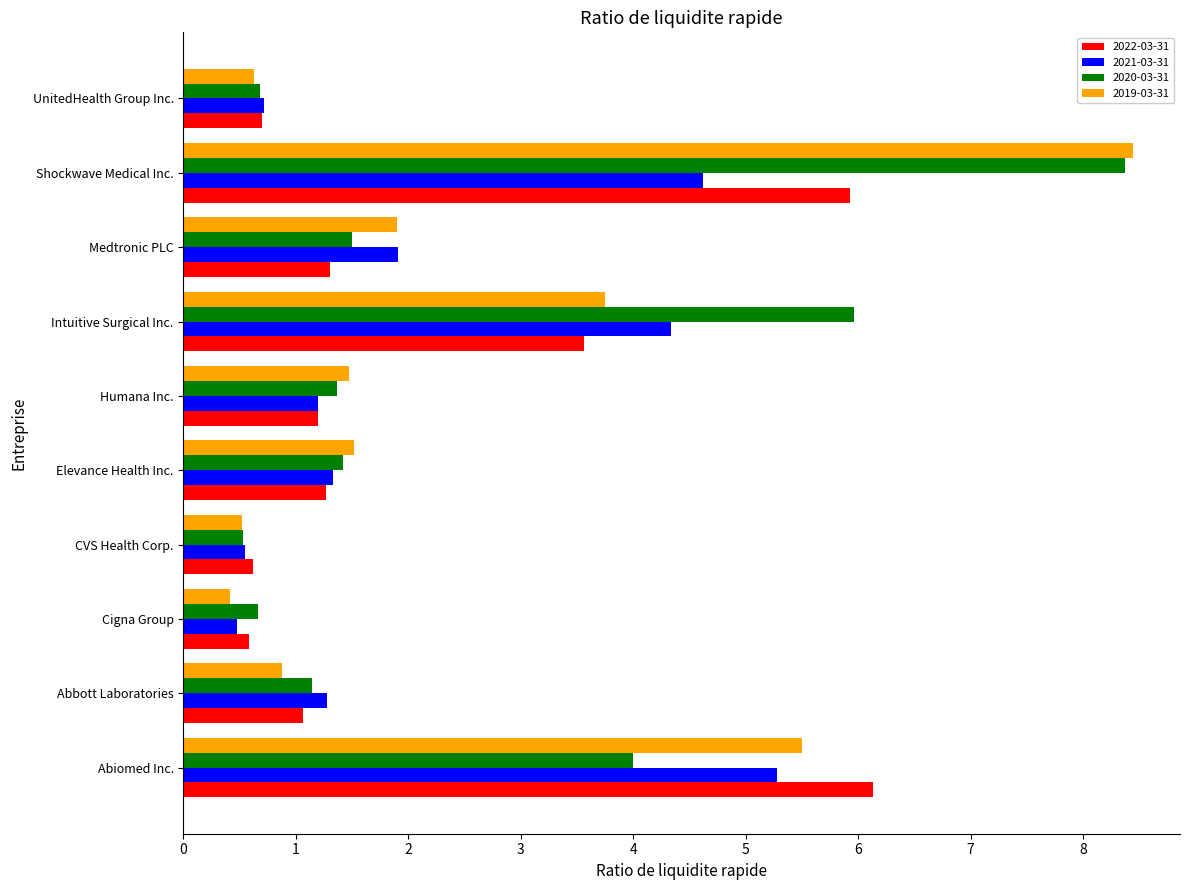

What is the average value of the 2019-03-31 series?

2.5